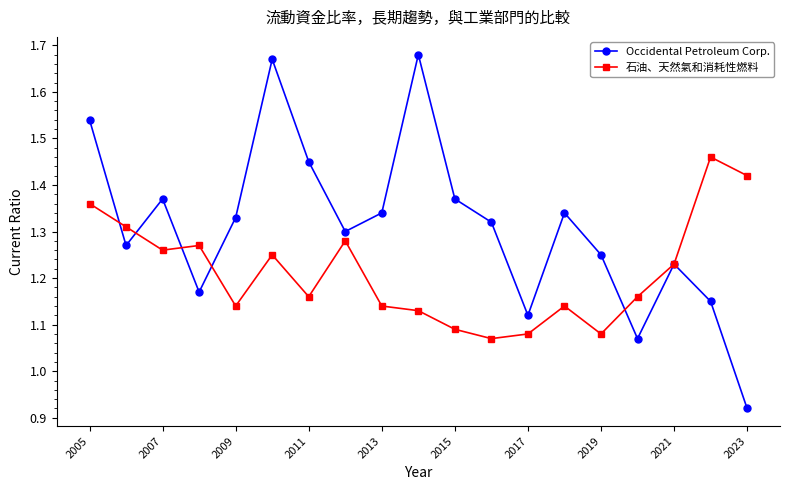

Does the chart have visible grid lines?

No